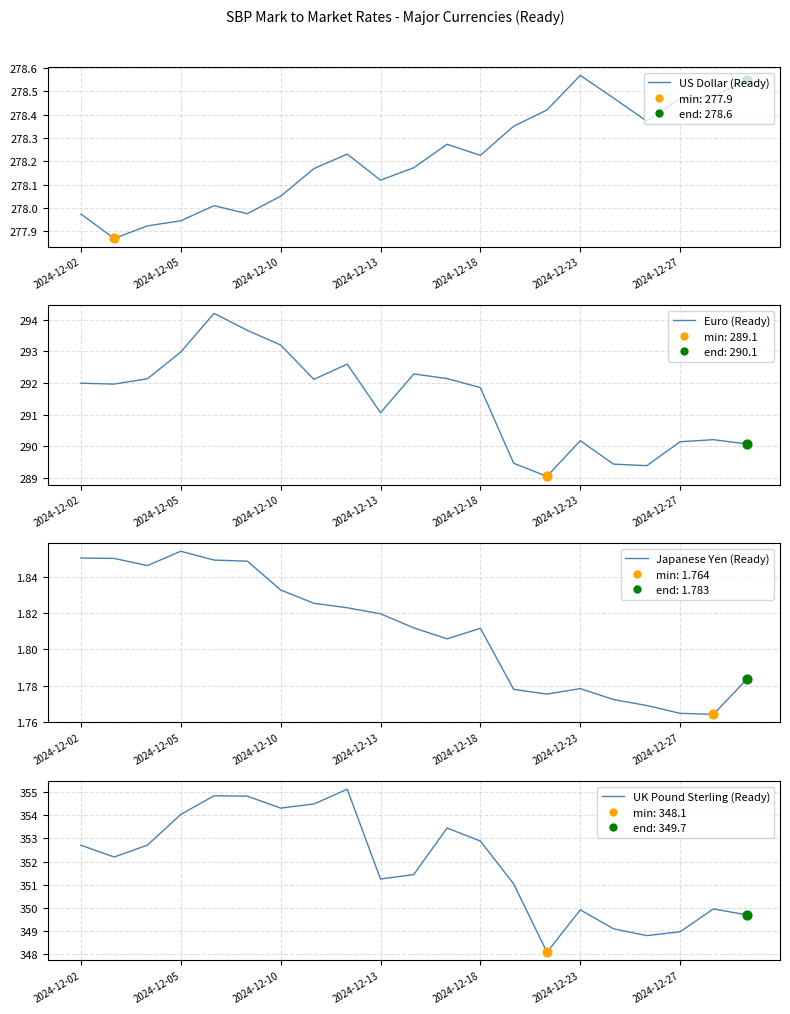

Which series reaches the maximum Y coordinate?

UK Pound Sterling (Ready)